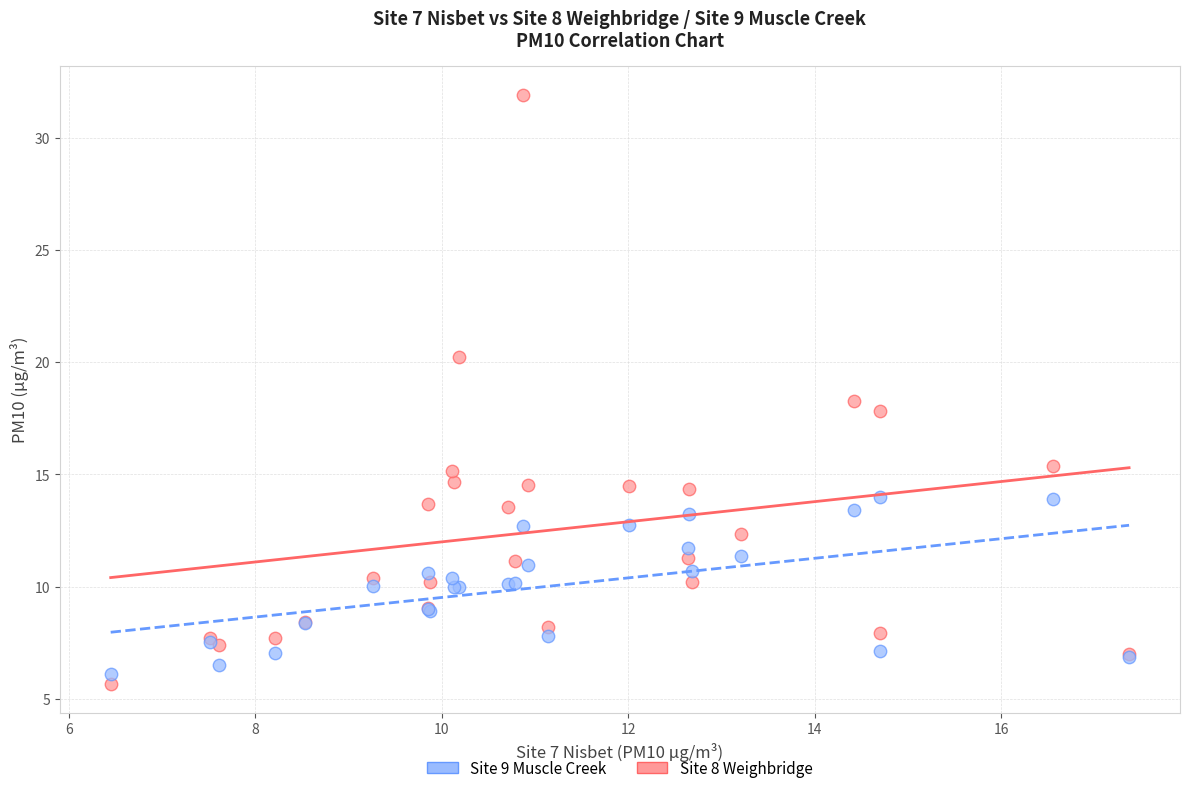

Which series has the largest Y range (max minus min)?

Site 8 Weighbridge